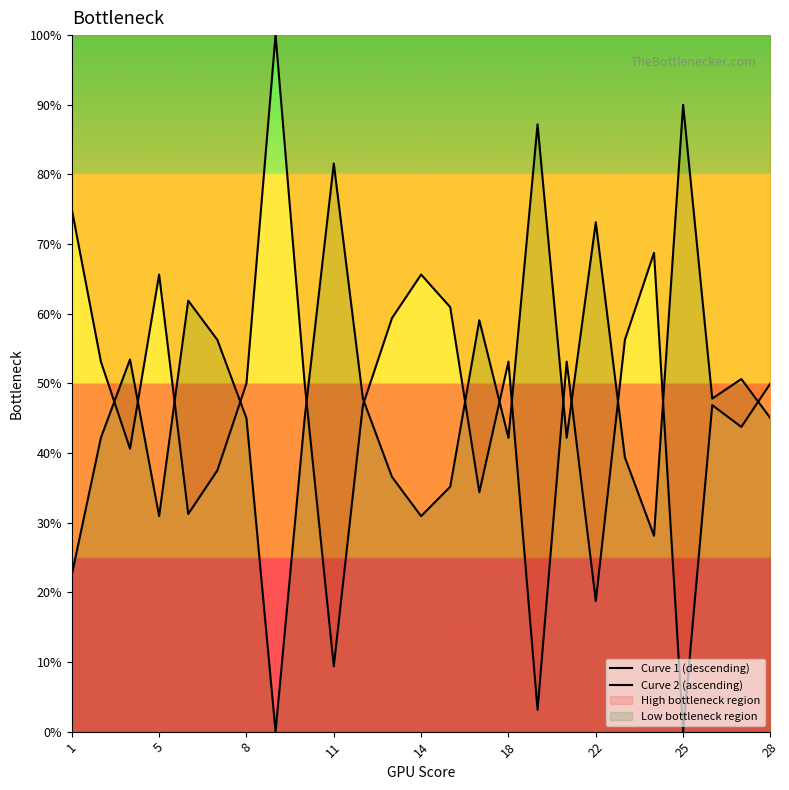

How many categories are shown in the chart?

25